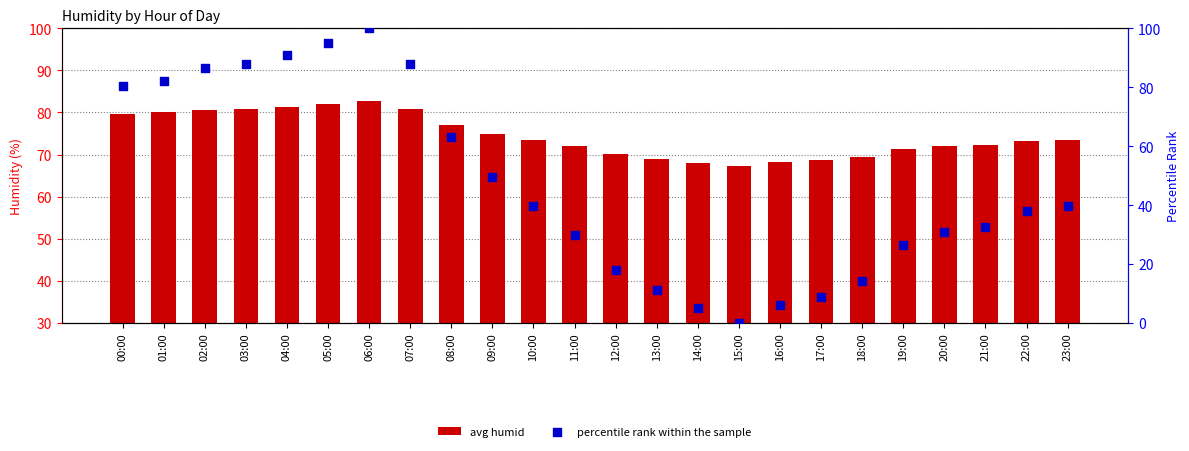

Which series has the largest Y range (max minus min)?

percentile rank within the sample